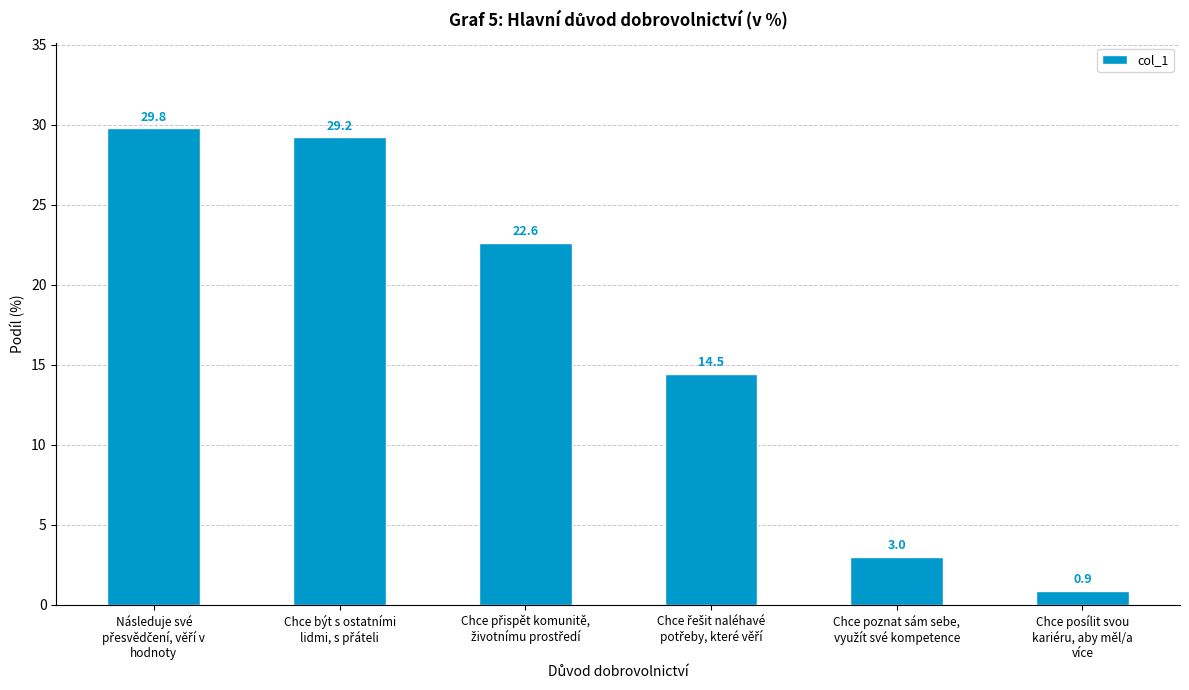

Reading left to right, what are all the values shown in this chart?

29.8	29.2	22.6	14.5	3.0	0.9